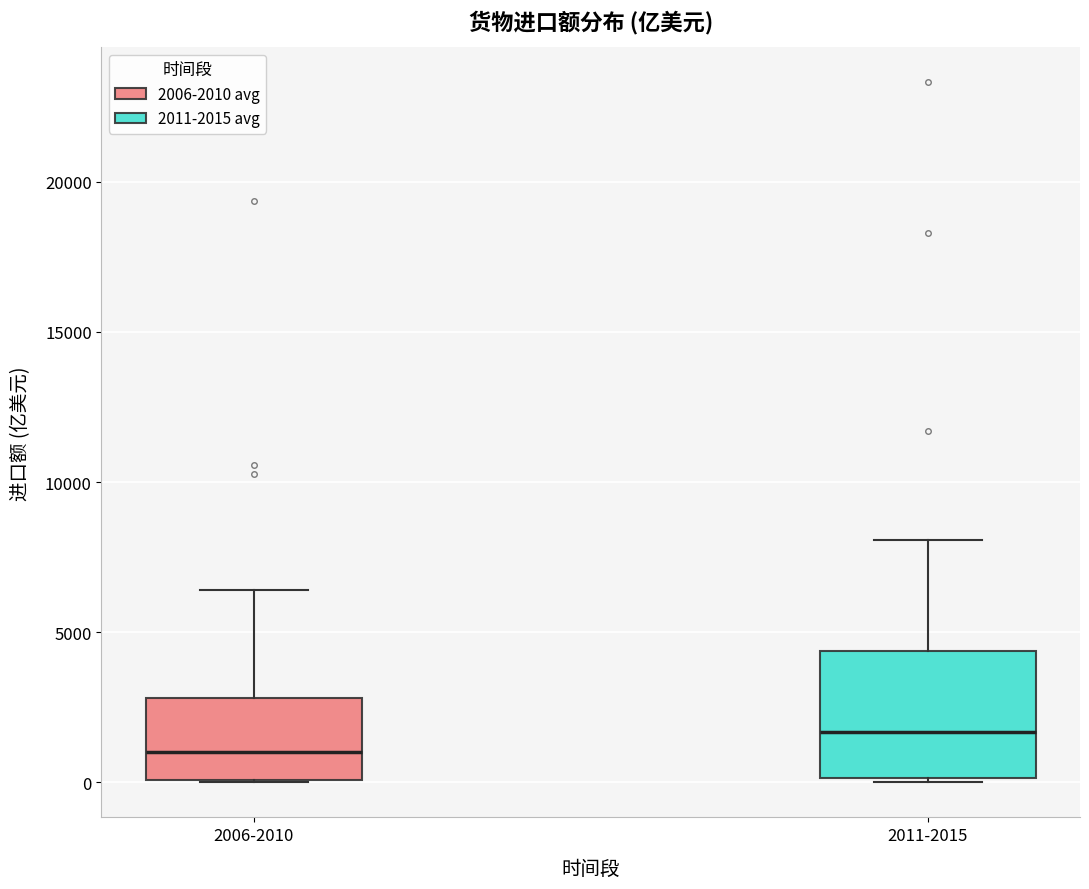

Where does the upper whisker of the box for 2011-2015 end on the y-axis? The values are not printed on the chart, so give them approximately, as read against the axis.

8000